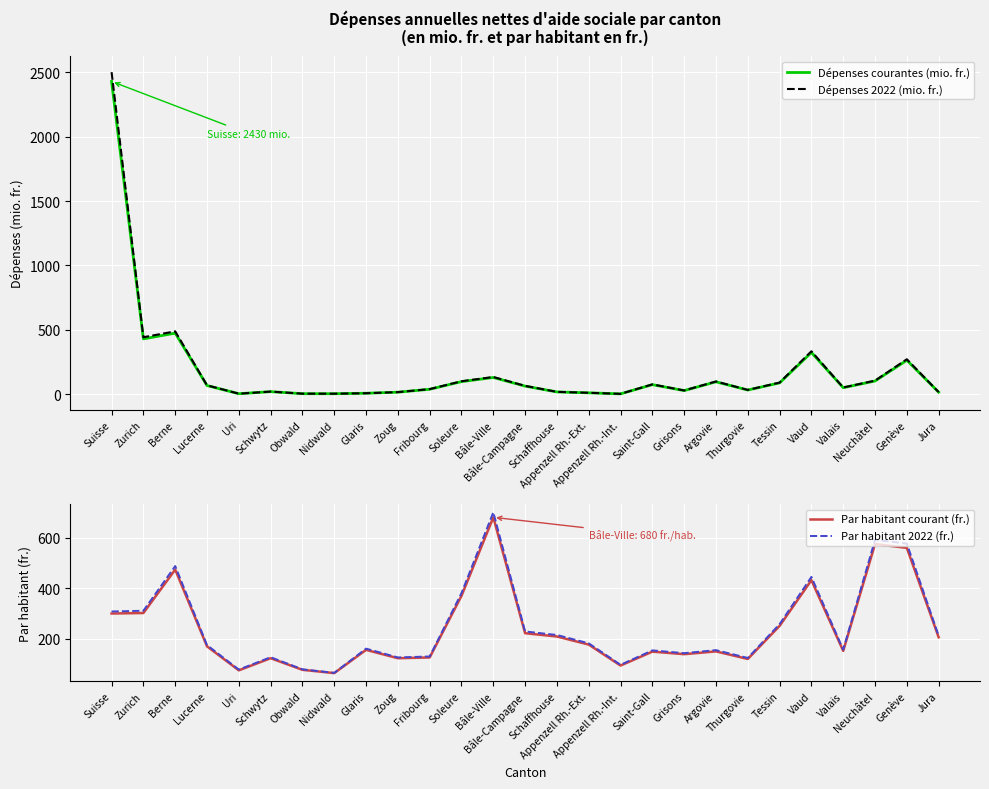

Which series has the widest spread of values?

Dépenses 2022 (mio. fr.)